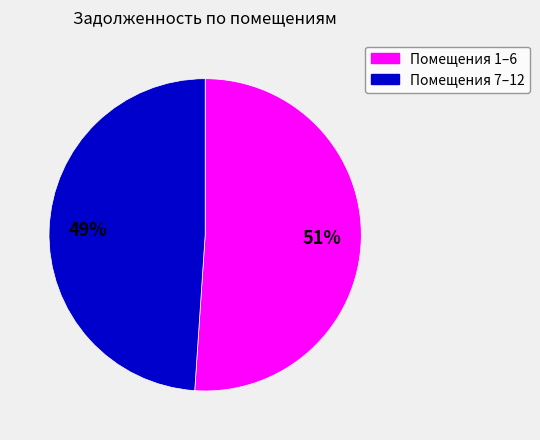

Is there a majority slice in this chart?

Yes